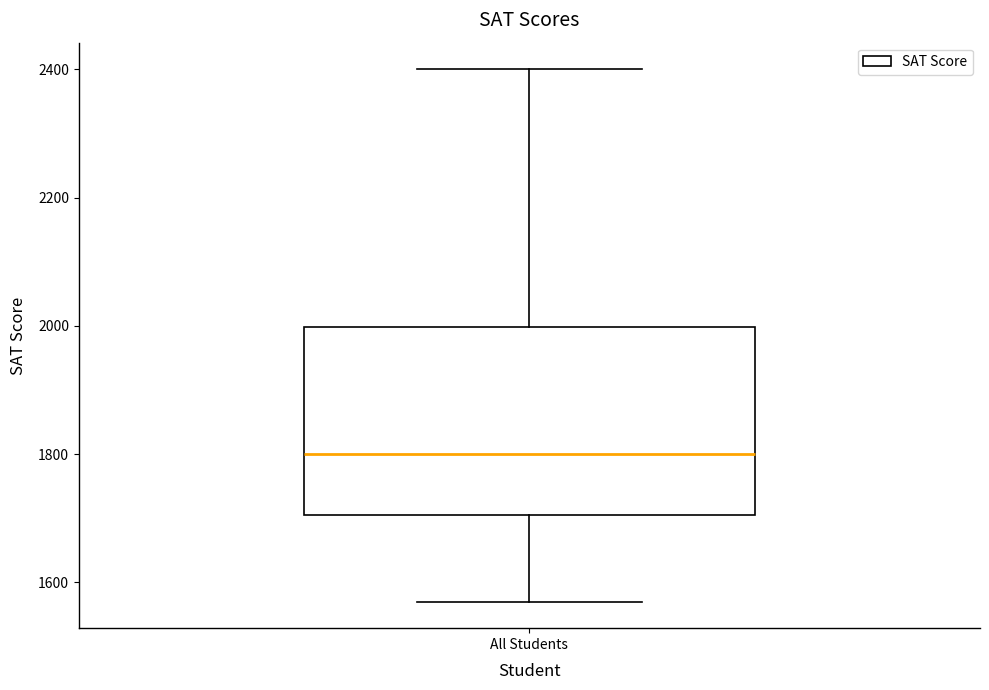

Where does the lower whisker of the box for All Students end on the y-axis? The values are not printed on the chart, so give them approximately, as read against the axis.

1580